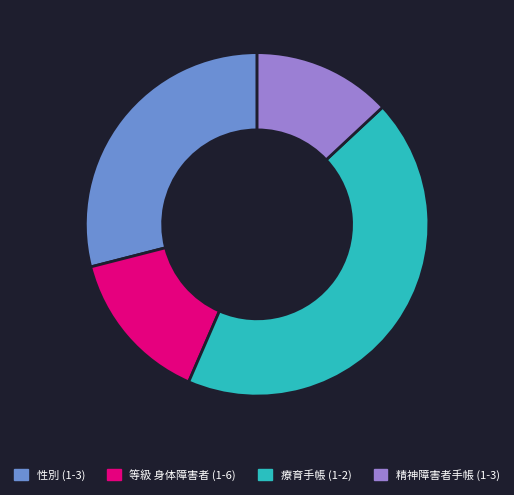

Is there any slice that represents more than half of the pie?

No